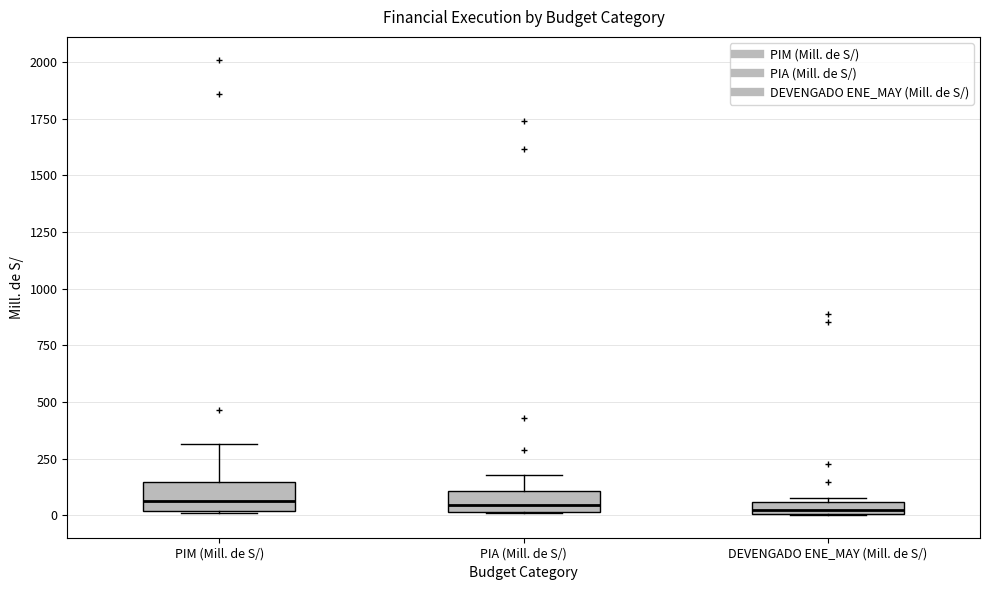

Where is the upper edge of the box for PIM (Mill. de S/) on the y-axis? The values are not printed on the chart, so give them approximately, as read against the axis.

150